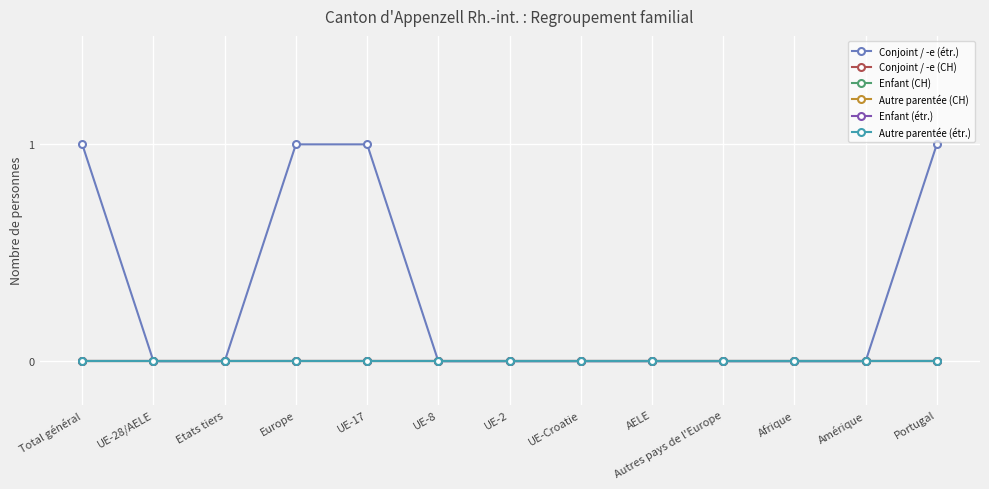

Reading left to right, extract all data points from this chart.

Conjoint / -e (étr.): Total général=1	UE-28/AELE=0	Etats tiers=0	Europe=1	UE-17=1	UE-8=0	UE-2=0	UE-Croatie=0	AELE=0	Autres pays de l'Europe=0	Afrique=0	Amérique=0	Portugal=1
Conjoint / -e (CH): Total général=0	UE-28/AELE=0	Etats tiers=0	Europe=0	UE-17=0	UE-8=0	UE-2=0	UE-Croatie=0	AELE=0	Autres pays de l'Europe=0	Afrique=0	Amérique=0	Portugal=0
Enfant (CH): Total général=0	UE-28/AELE=0	Etats tiers=0	Europe=0	UE-17=0	UE-8=0	UE-2=0	UE-Croatie=0	AELE=0	Autres pays de l'Europe=0	Afrique=0	Amérique=0	Portugal=0
Autre parentée (CH): Total général=0	UE-28/AELE=0	Etats tiers=0	Europe=0	UE-17=0	UE-8=0	UE-2=0	UE-Croatie=0	AELE=0	Autres pays de l'Europe=0	Afrique=0	Amérique=0	Portugal=0
Enfant (étr.): Total général=0	UE-28/AELE=0	Etats tiers=0	Europe=0	UE-17=0	UE-8=0	UE-2=0	UE-Croatie=0	AELE=0	Autres pays de l'Europe=0	Afrique=0	Amérique=0	Portugal=0
Autre parentée (étr.): Total général=0	UE-28/AELE=0	Etats tiers=0	Europe=0	UE-17=0	UE-8=0	UE-2=0	UE-Croatie=0	AELE=0	Autres pays de l'Europe=0	Afrique=0	Amérique=0	Portugal=0